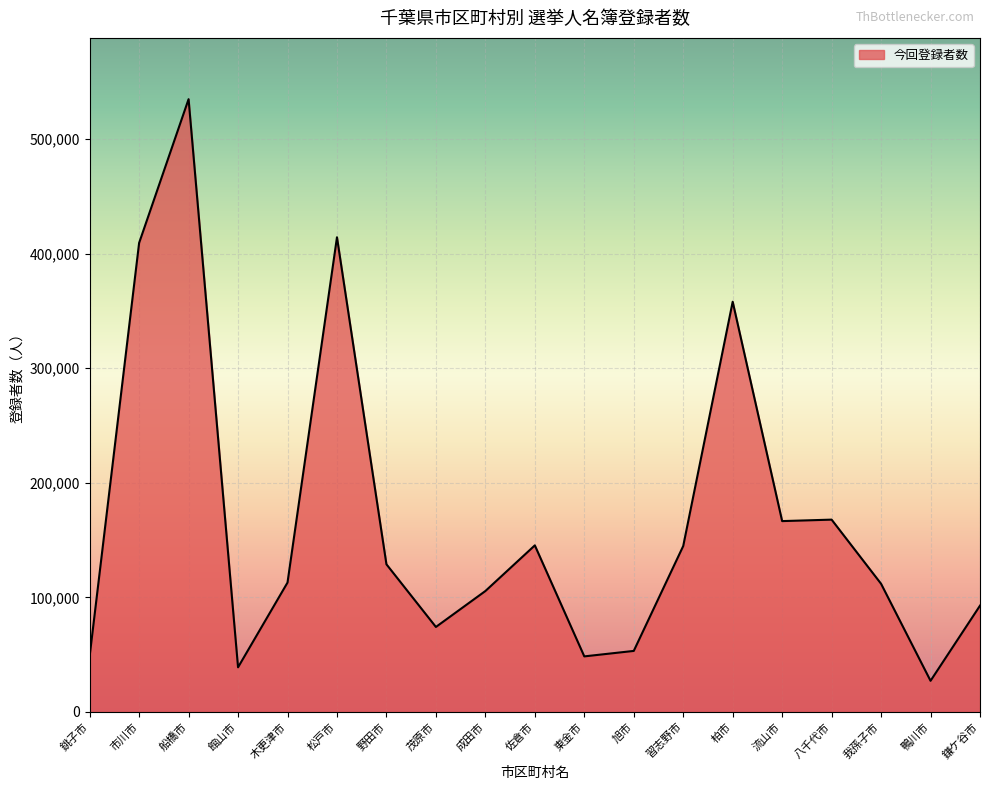

Which has a higher value, 市川市 or 成田市?

市川市